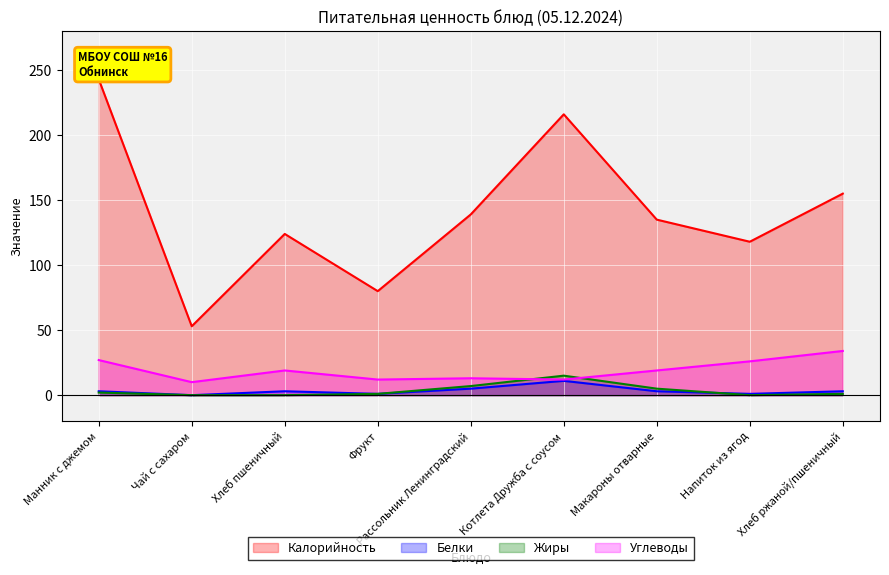

True or false: Углеводы and Белки cross at least once.

False